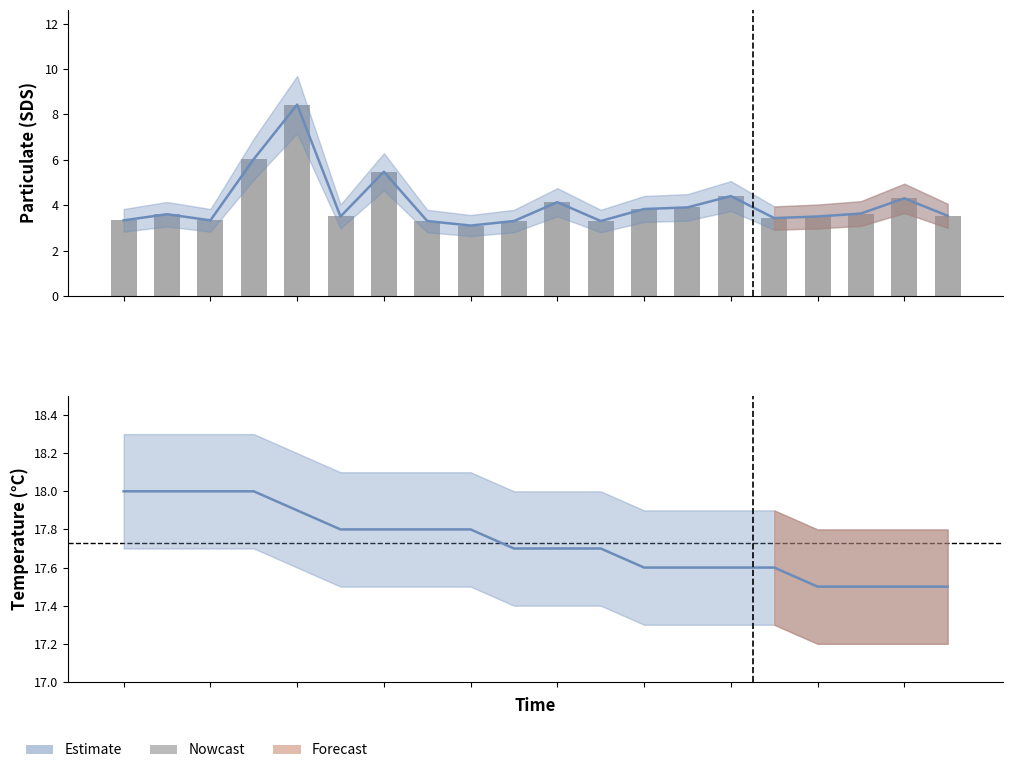

Rank the categories by value from highest to lowest.

4, 3, 6, 14, 18, 10, 13, 12, 17, 1, 19, 5, 16, 15, 0, 2, 7, 9, 11, 8